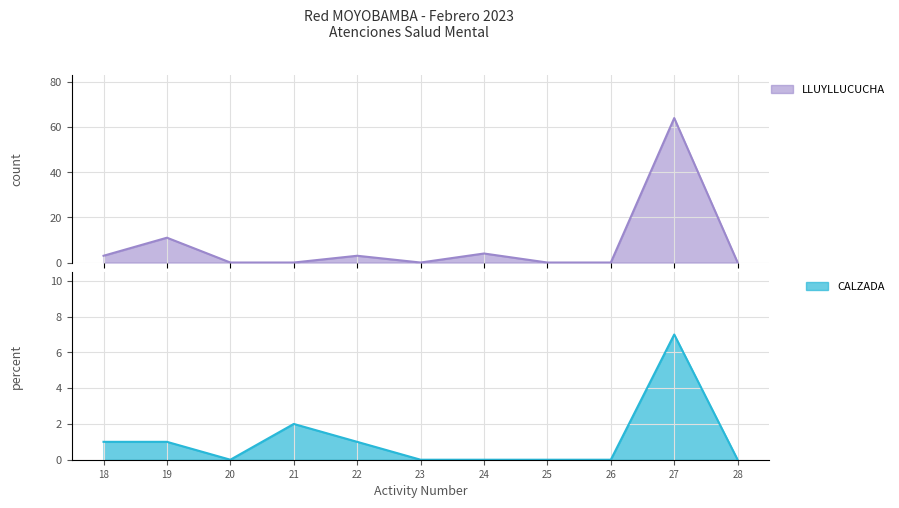

True or false: CALZADA has a value of 3 at 26.

False